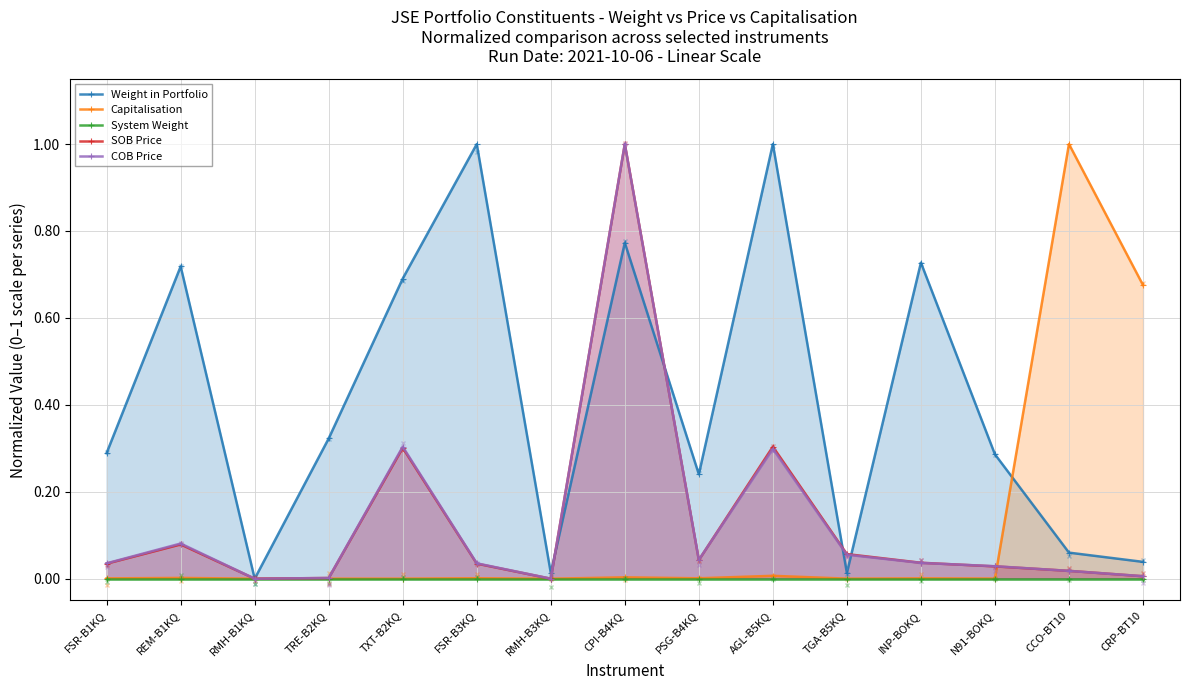

Which series has the widest spread of values?

Weight in Portfolio